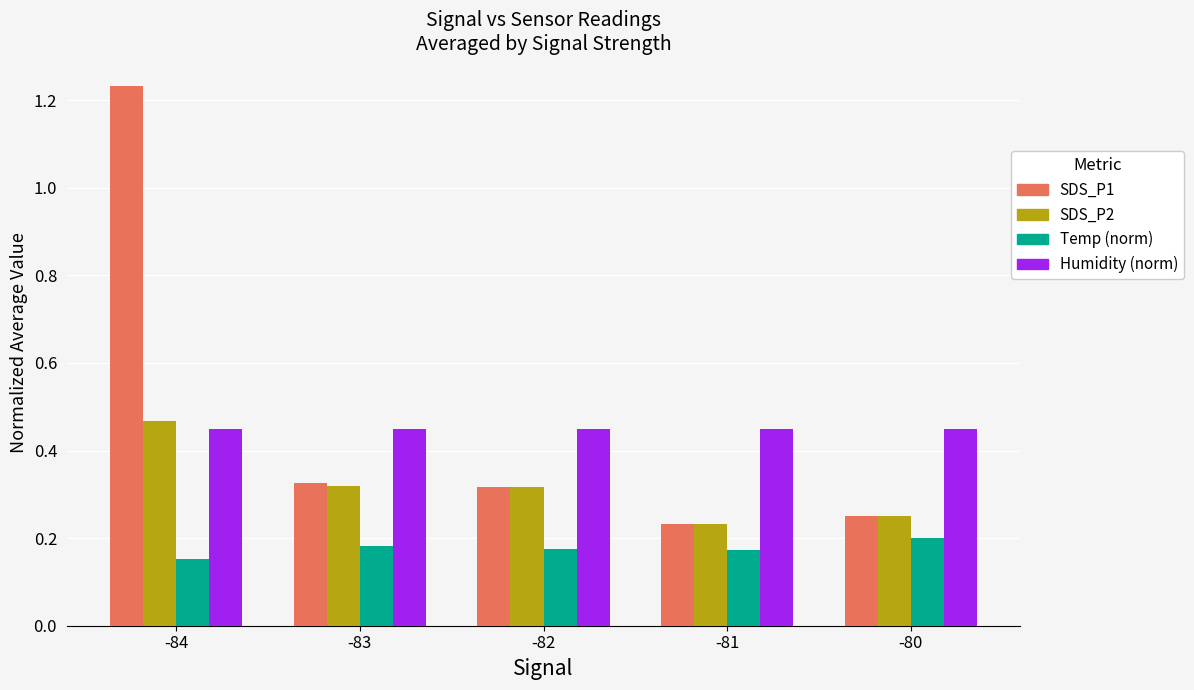

What is the difference between the maximum and second lowest values in the SDS_P1 series?

1.0